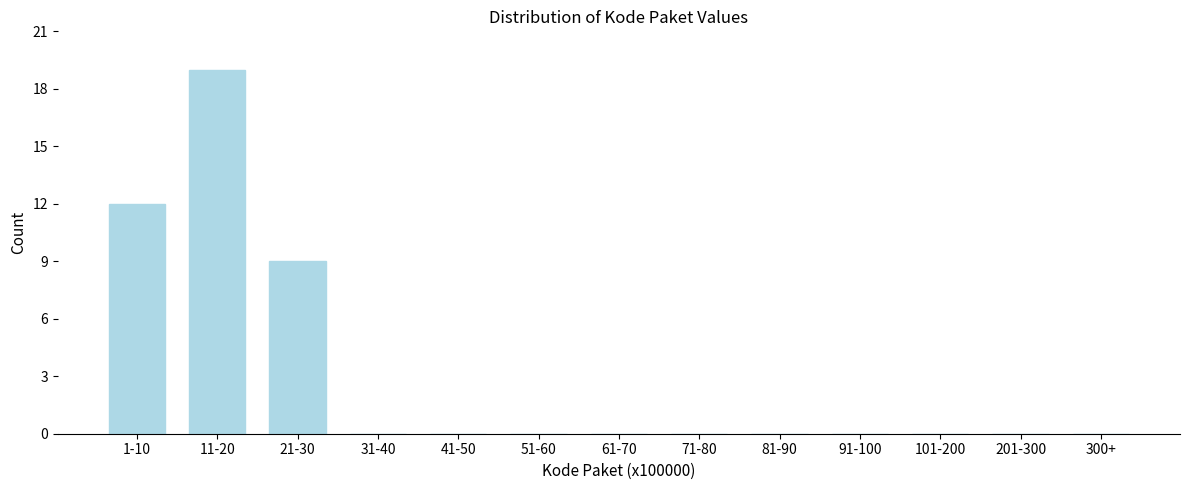

Reading right to left, extract all data points from this chart.

300+=0	201-300=0	101-200=0	91-100=0	81-90=0	71-80=0	61-70=0	51-60=0	41-50=0	31-40=0	21-30=9	11-20=19	1-10=12